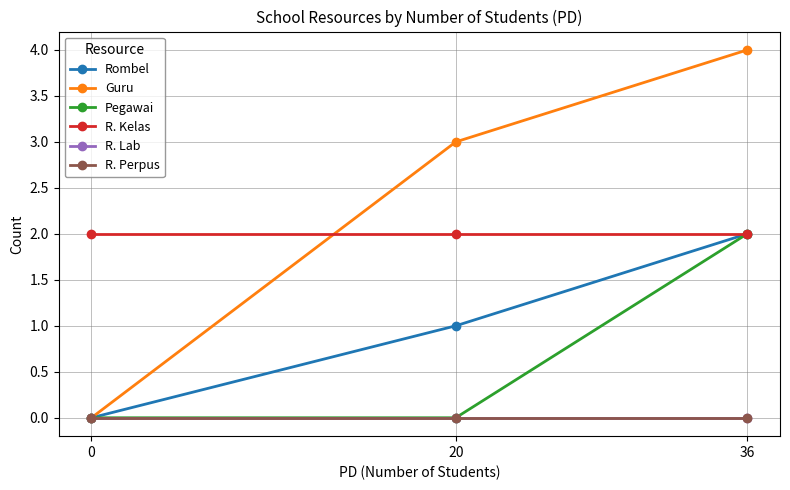

Does the chart have visible grid lines?

Yes